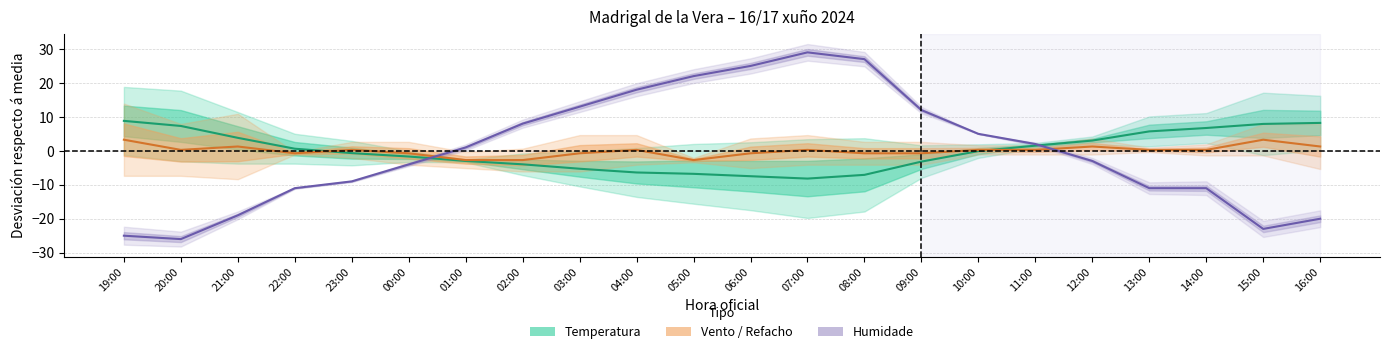

Does the chart have visible grid lines?

Yes